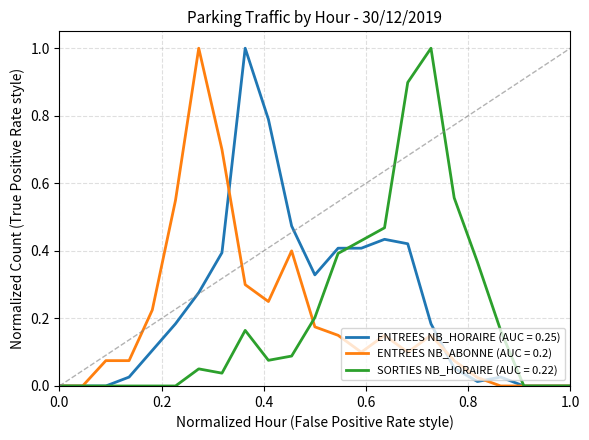

What is the greatest value displayed?

1.0